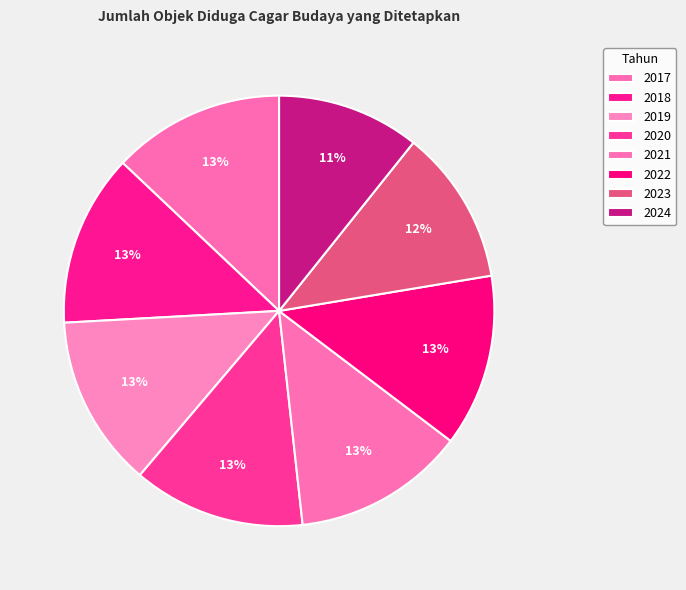

Is 2019 the majority of the pie?

No